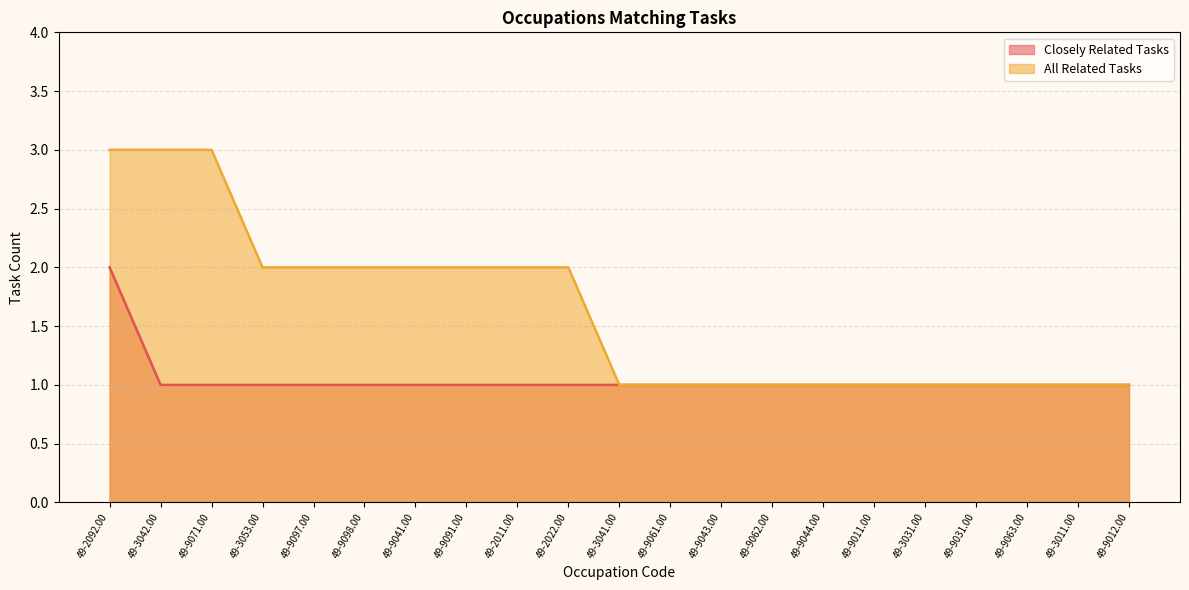

Count the Closely Related Tasks values in the range 1 to 2.

21